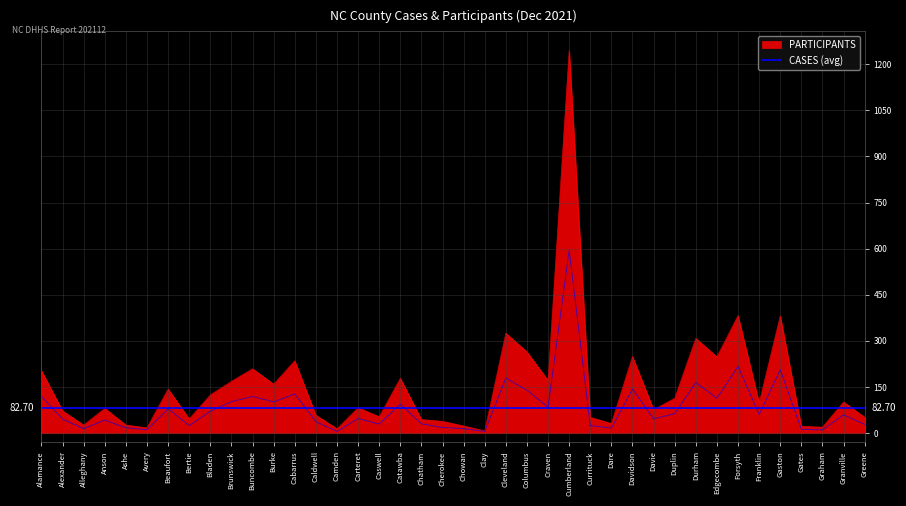

What is the label of the 1st point from the right?

Greene